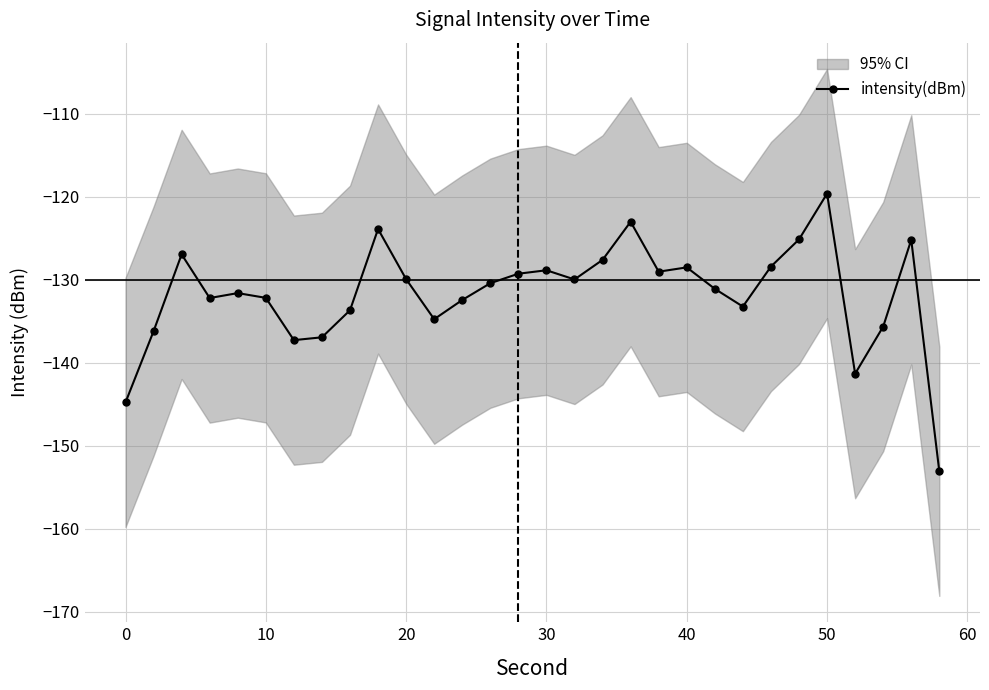

What is the lowest value of the intensity(dBm) series?

-153.1